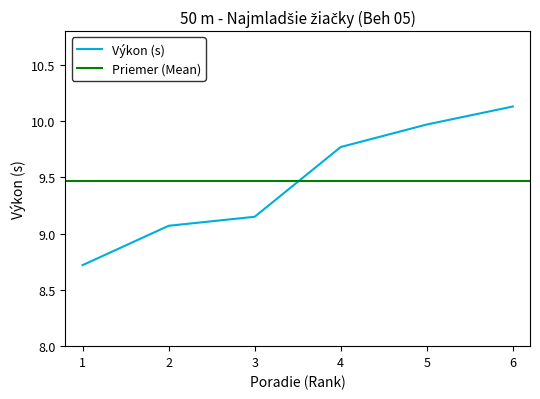

What is the lowest value of the Výkon (s) series?

8.7